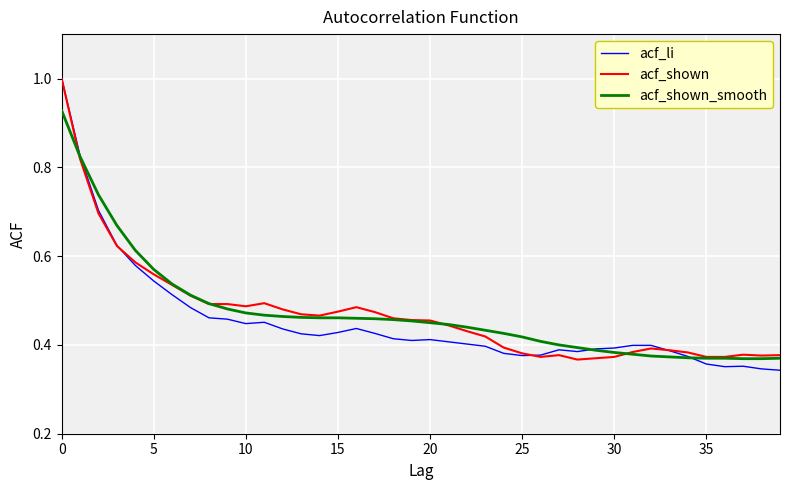

What are all the series names shown in the legend?

acf_li, acf_shown, acf_shown_smooth